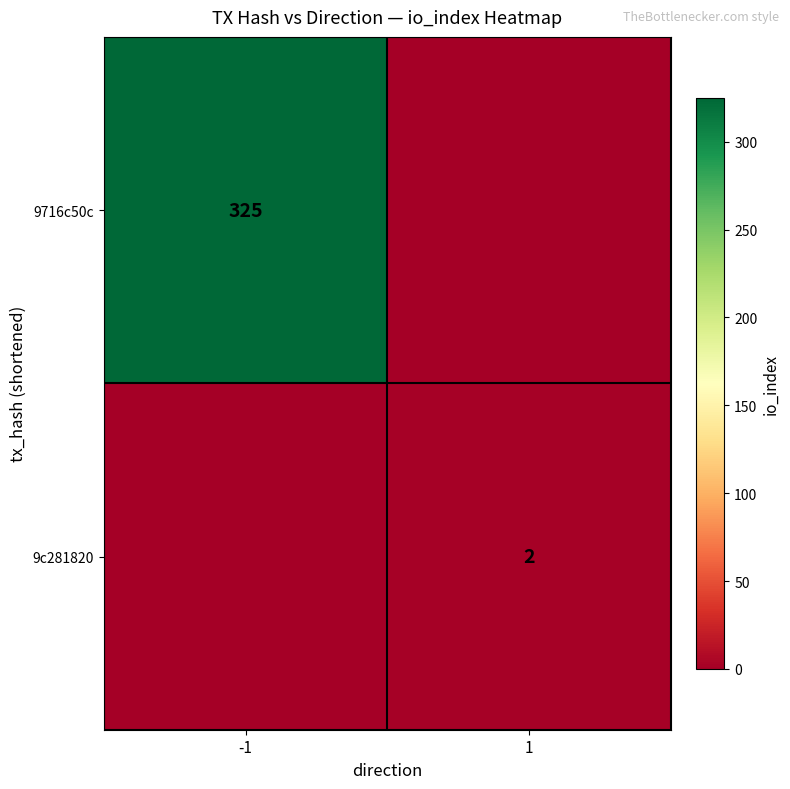

Which label corresponds to the smallest value in the chart?

1